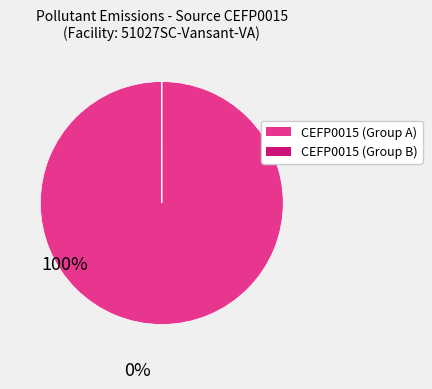

Is there any slice that represents more than half of the pie?

Yes